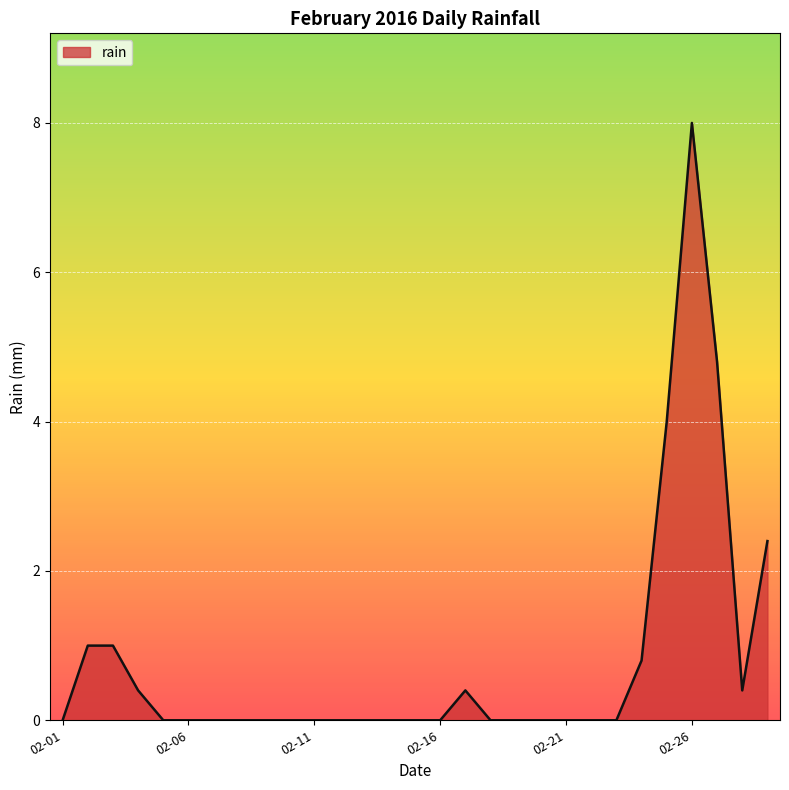

What is the average value?

0.8